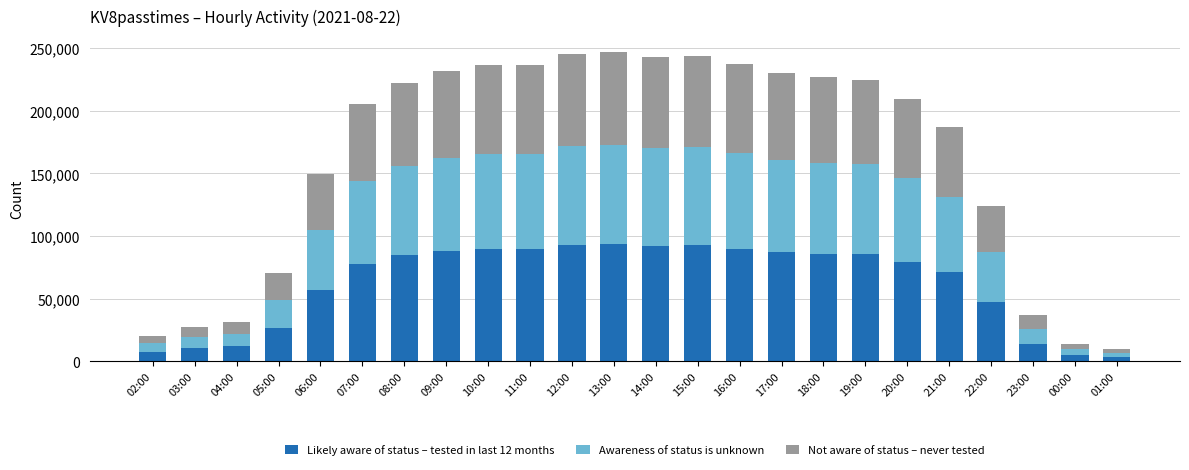

True or false: Likely aware of status – tested in last 12 months has a value of 5331 at 00:00.

True